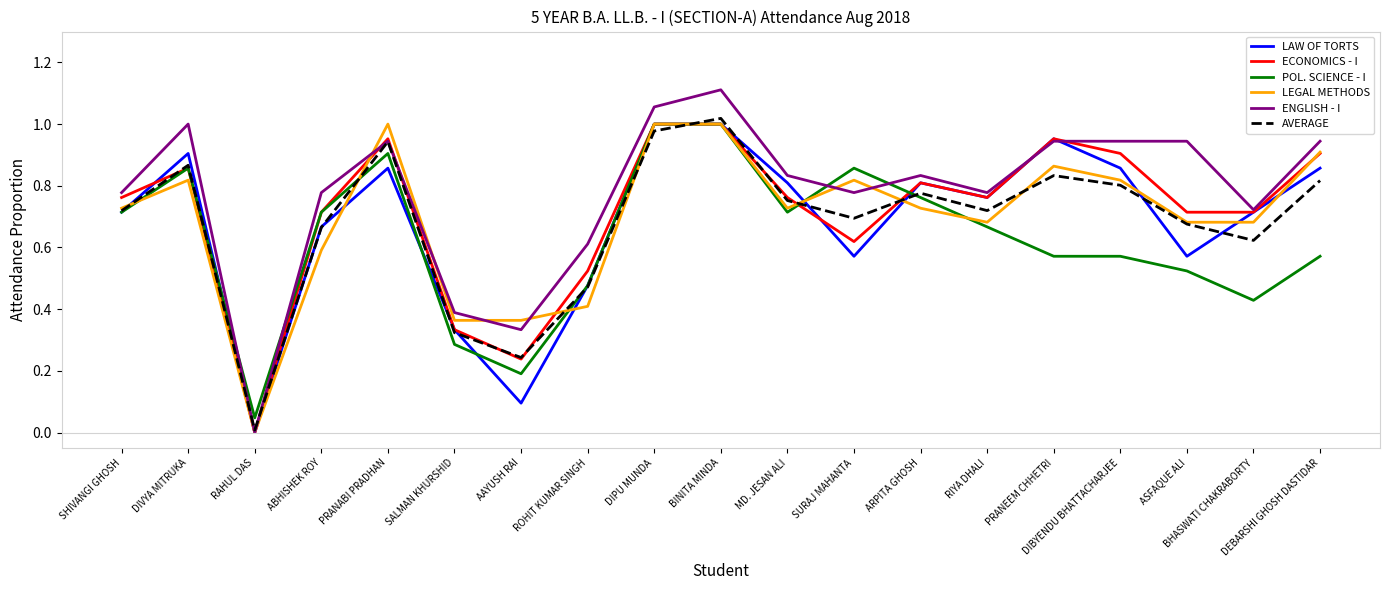

True or false: POL. SCIENCE - I has a value of 1.0 at DIPU MUNDA.

True